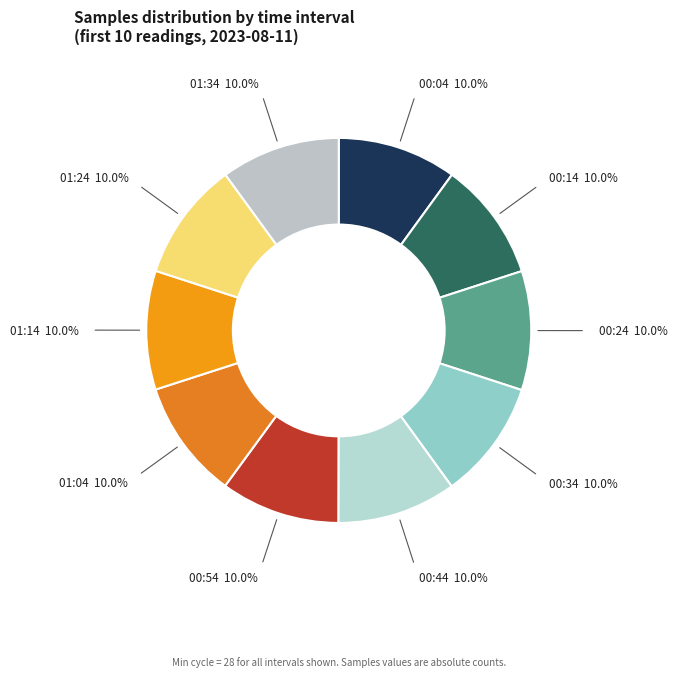

How many slices are in this pie chart?

10